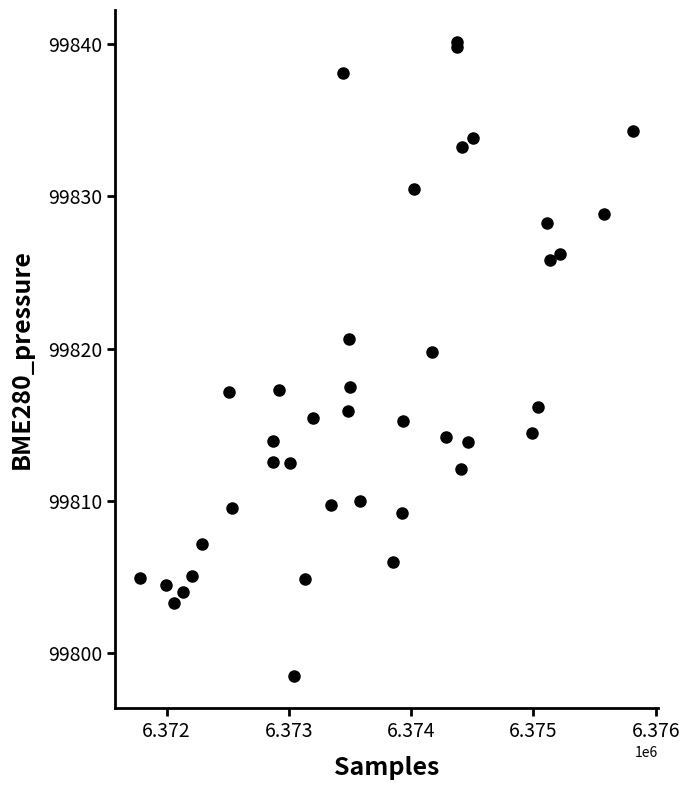

What Y value in the scatter plot is closest to 99819?

99819.8